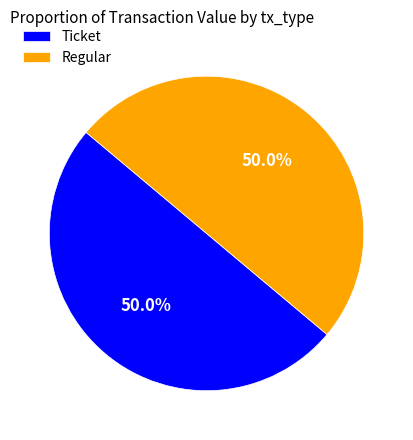

What percentage do Regular and Ticket together represent?

100.0%